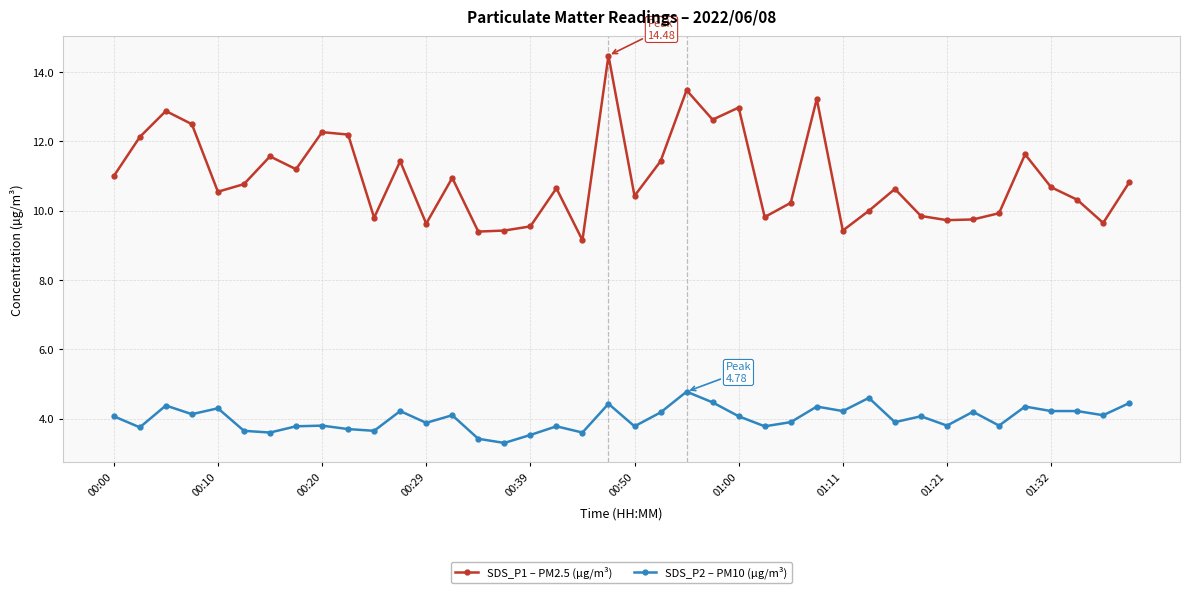

Which series has the largest total across all categories?

SDS_P1 – PM2.5 (µg/m³)